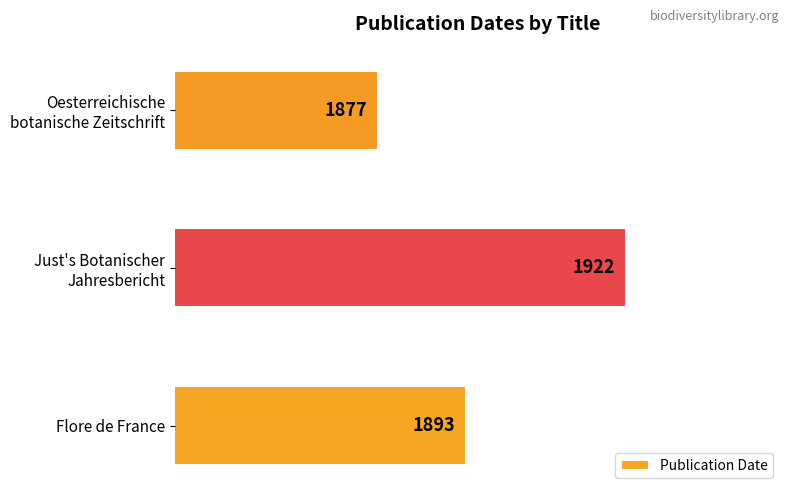

The value at Flore de France is 1893. True or false?

True